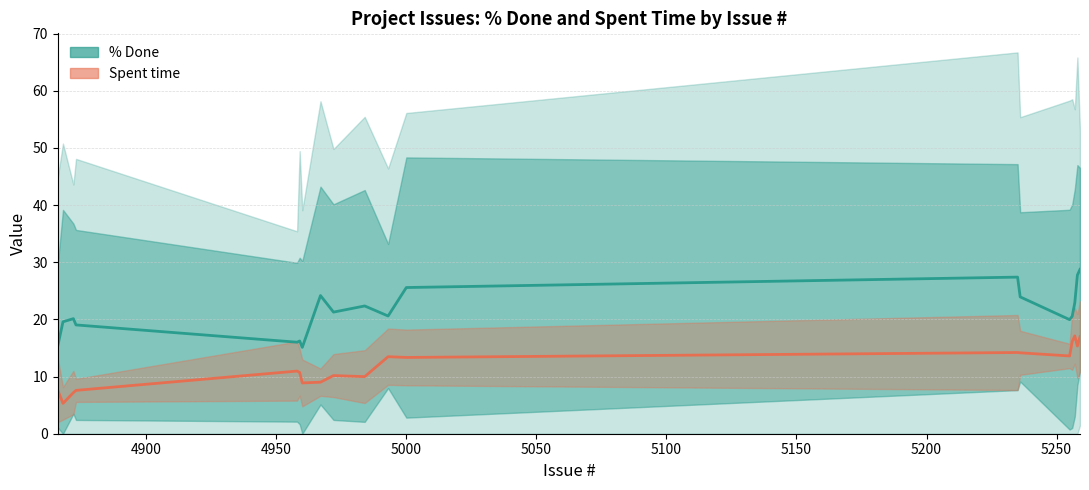

How many values in the Spent time series exceed 10?

12